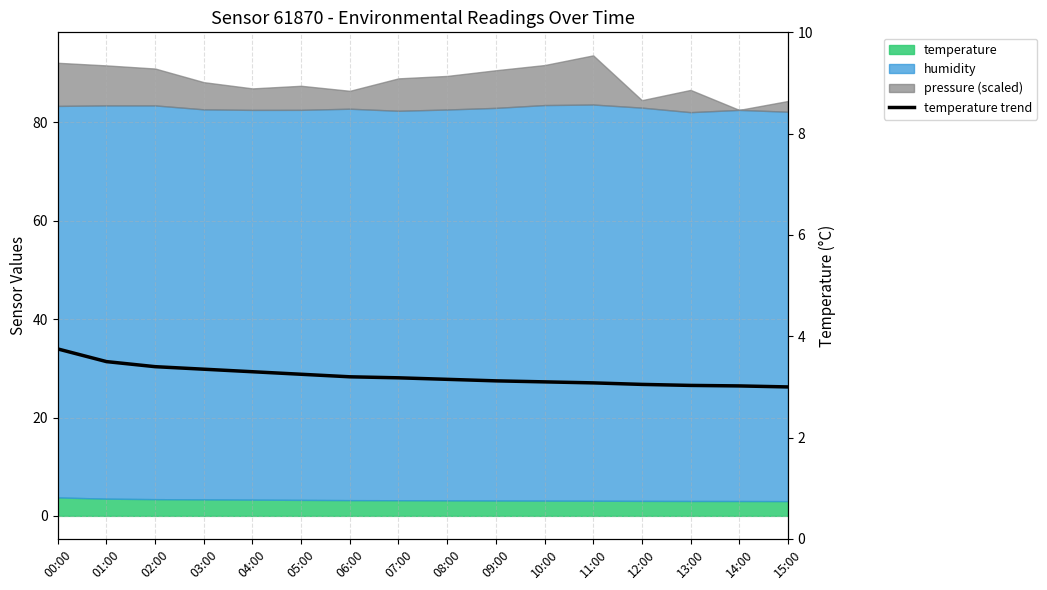

True or false: there are more than 1 points higher than both neighbors.

False